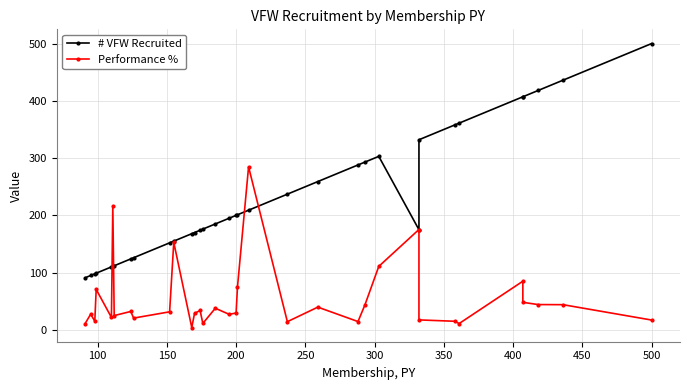

How many lines are shown in the chart?

2